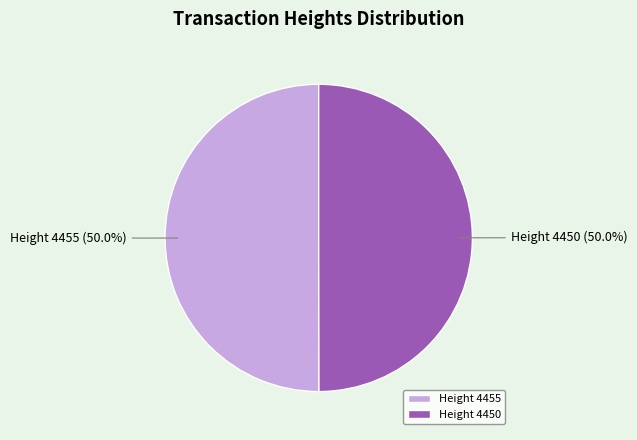

What is the ratio of the value at Height 4455 to the value at Height 4450?

1.0